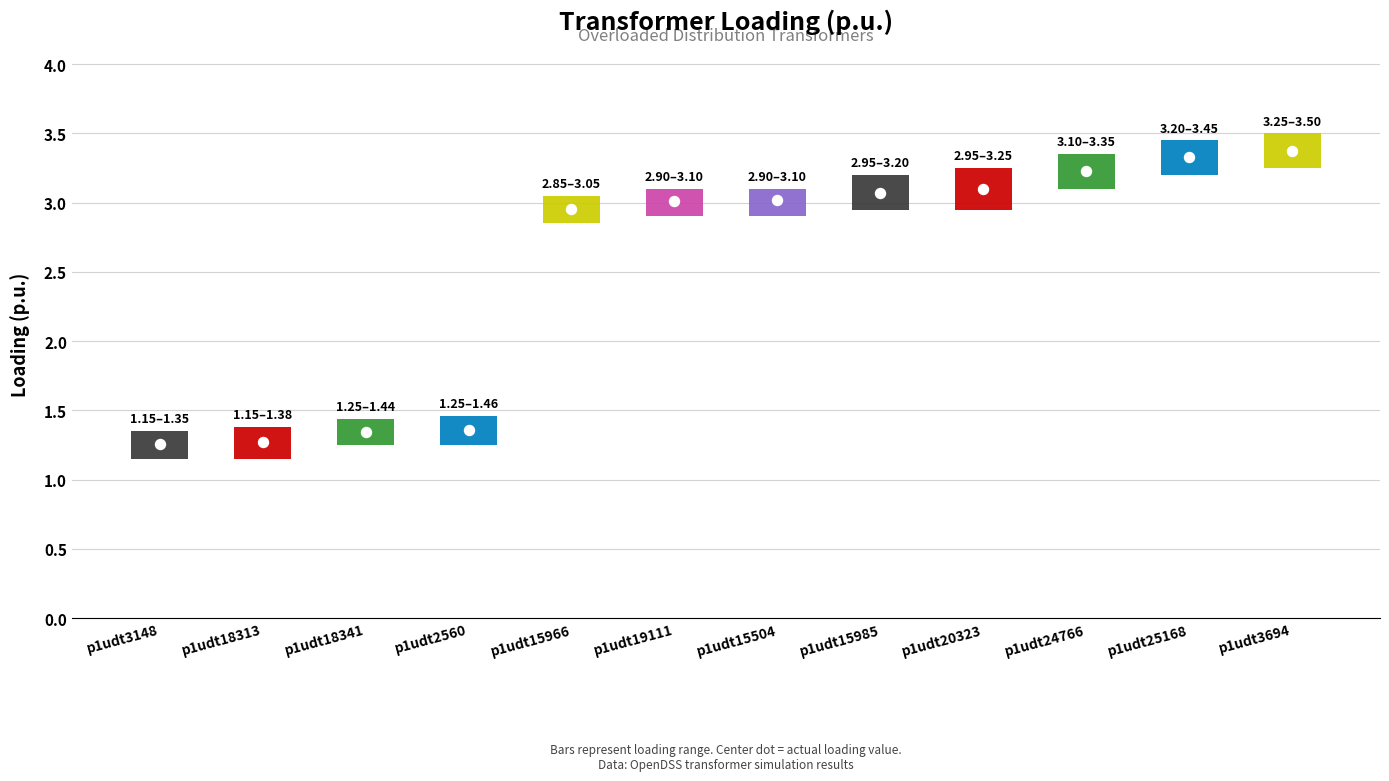

Where does the data first go above 3?

p1udt19111